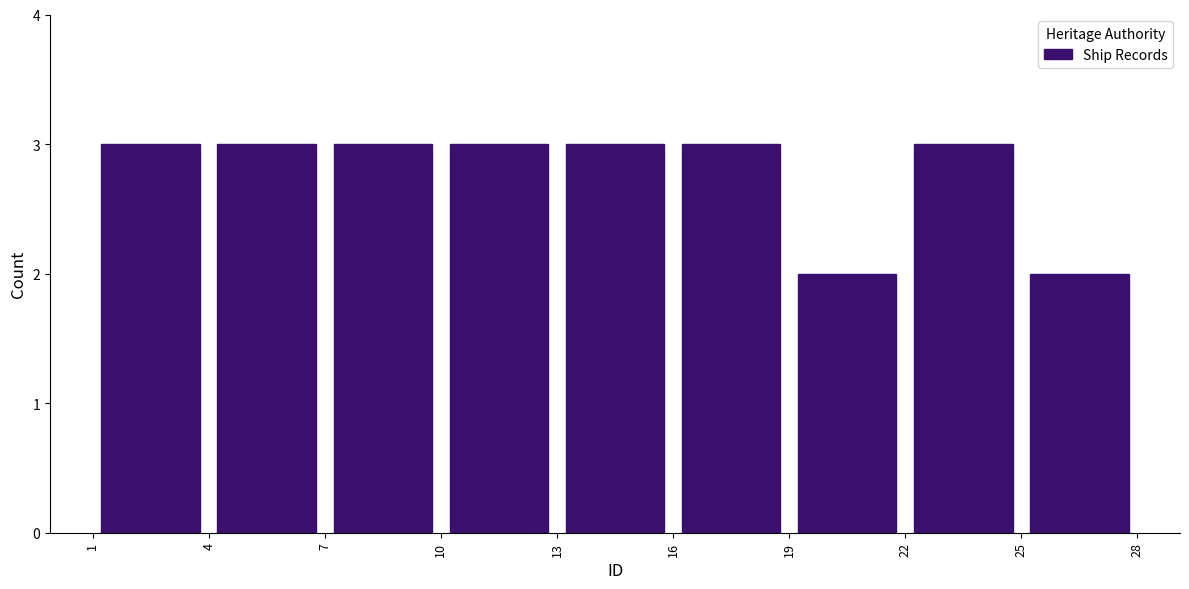

Reading left to right, transcribe this chart: for each bar, give the range it covers on the x-axis and its height. The values are not printed on the chart, so give them approximately, as read against the axis.

1 to 4: 3
4 to 7: 3
7 to 10: 3
10 to 13: 3
13 to 16: 3
16 to 19: 3
19 to 22: 2
22 to 25: 3
25 to 28: 2